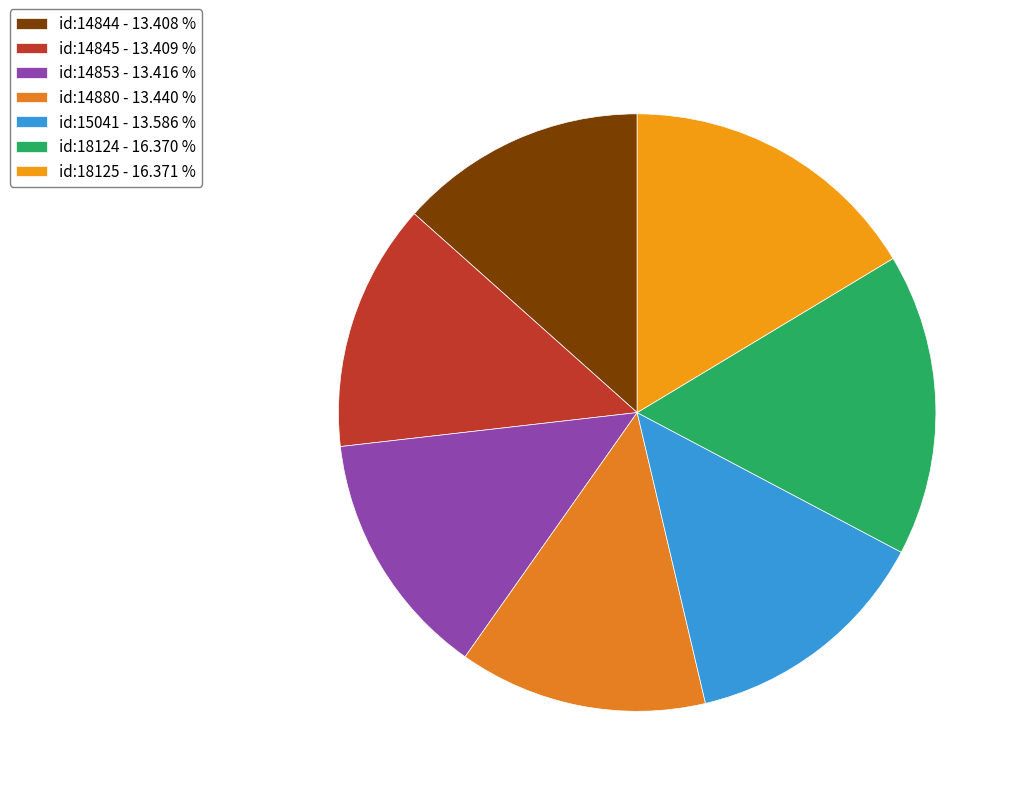

How many slices are in this pie chart?

7